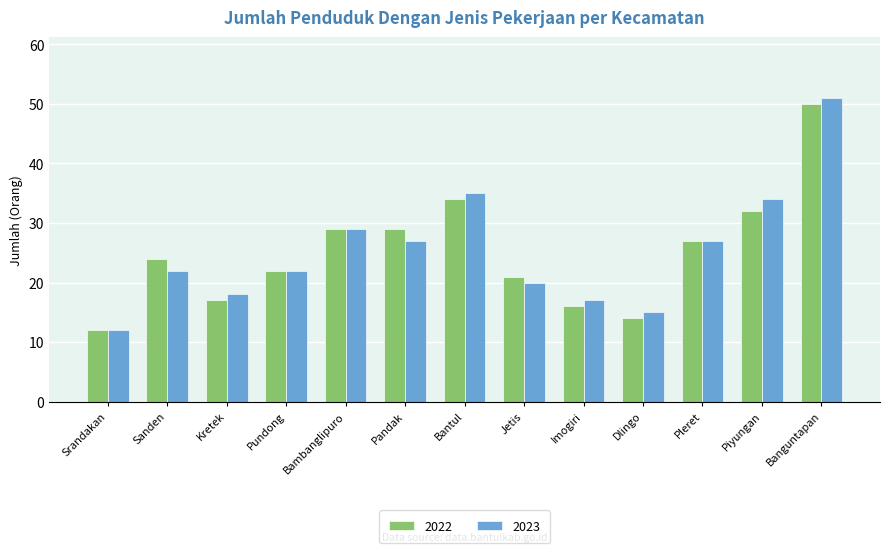

What is the total value across all series at Pleret?

54